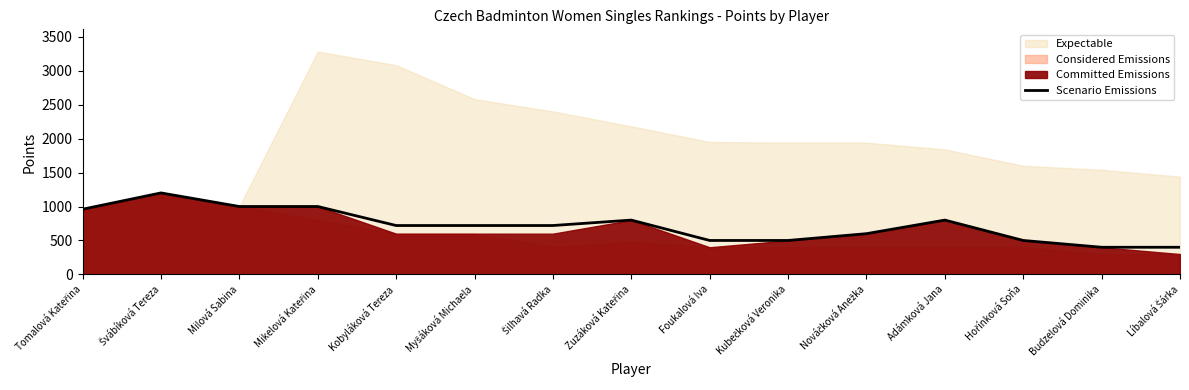

What is the average value?

721